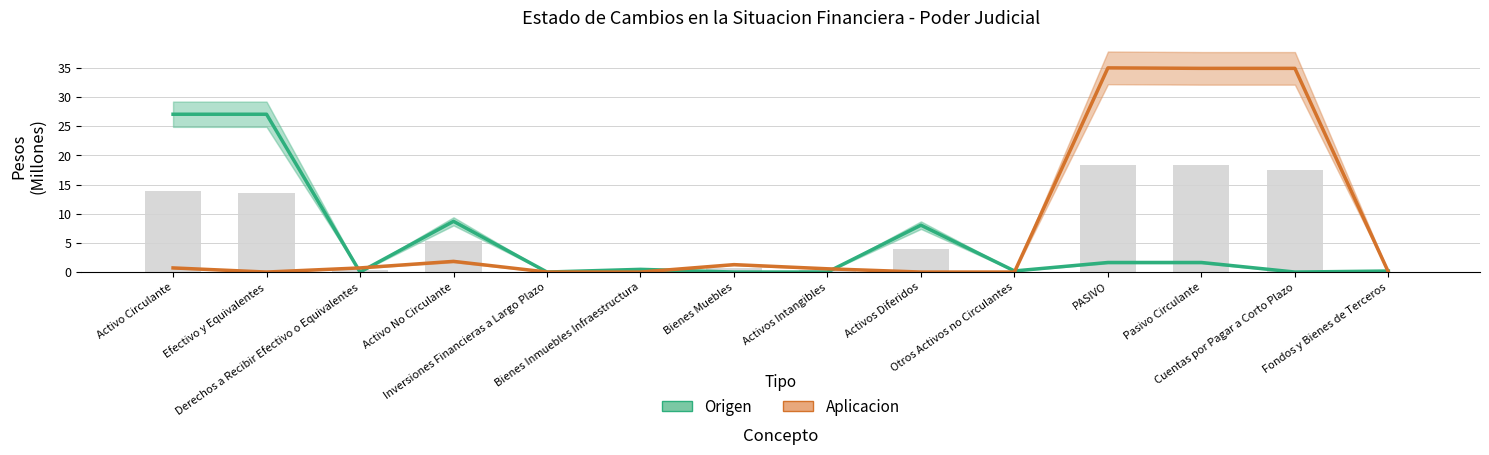

Between Activos Intangibles and Bienes Muebles, which is larger?

Activos Intangibles